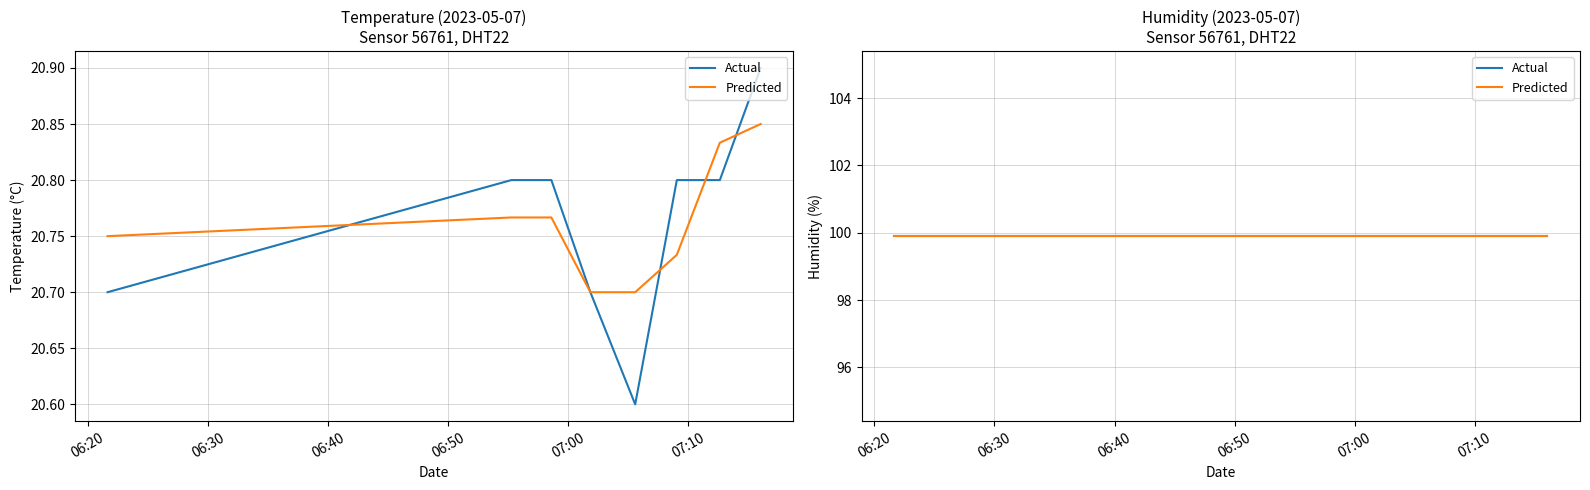

What is the sum of all values?

166.1